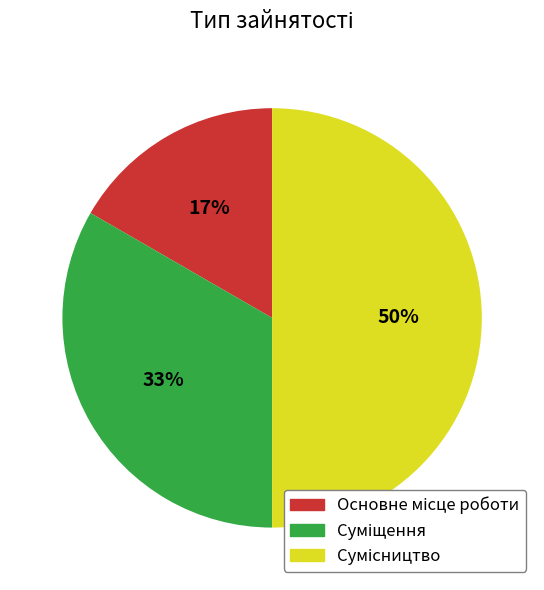

To the nearest percent, what is the average slice percentage?

33%